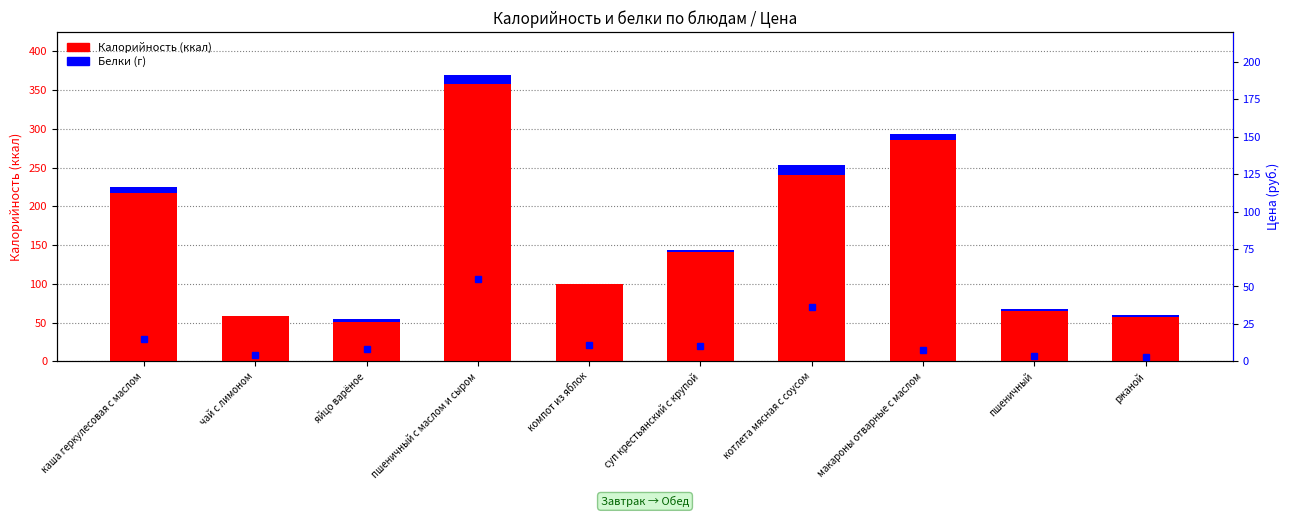

What is the label of the 2nd bar from the right?

пшеничный